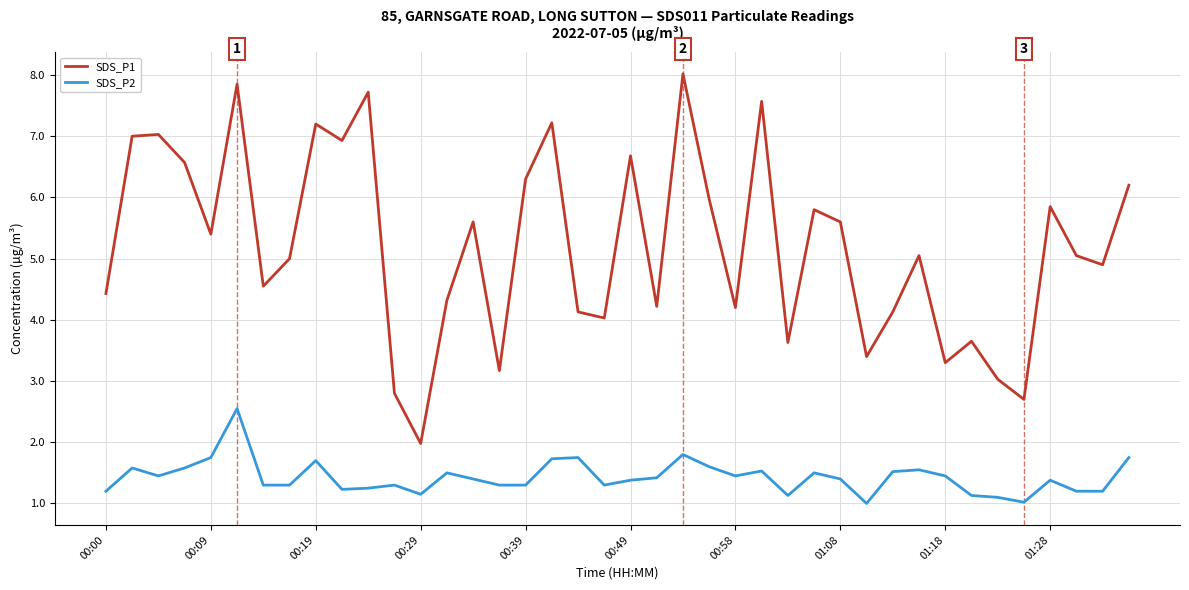

Rank the series by their average value, from highest to lowest.

SDS_P1, SDS_P2